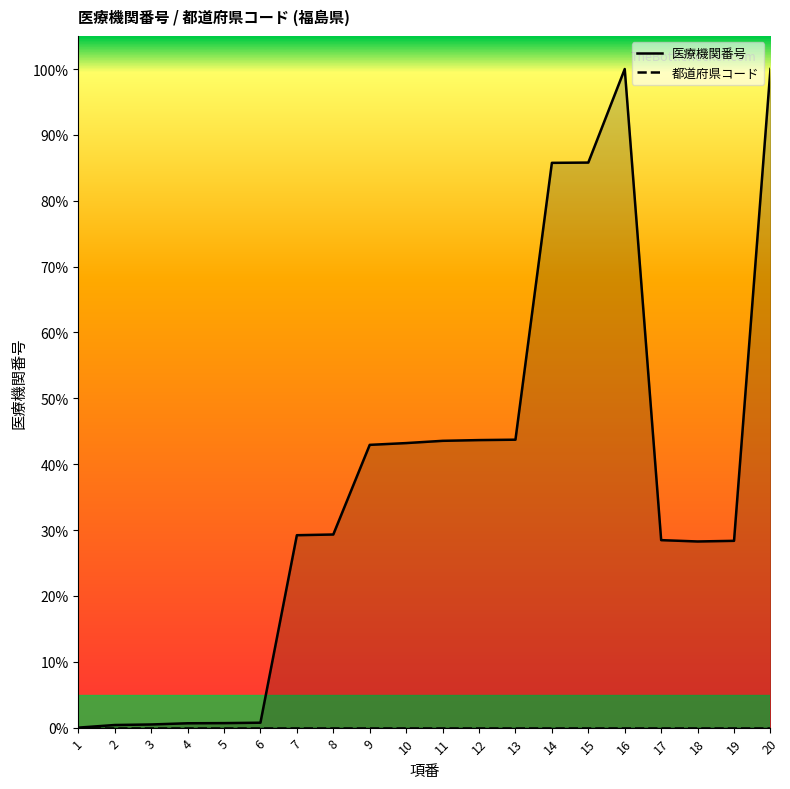

True or false: 医療機関番号 and 都道府県コード intersect in this chart.

False